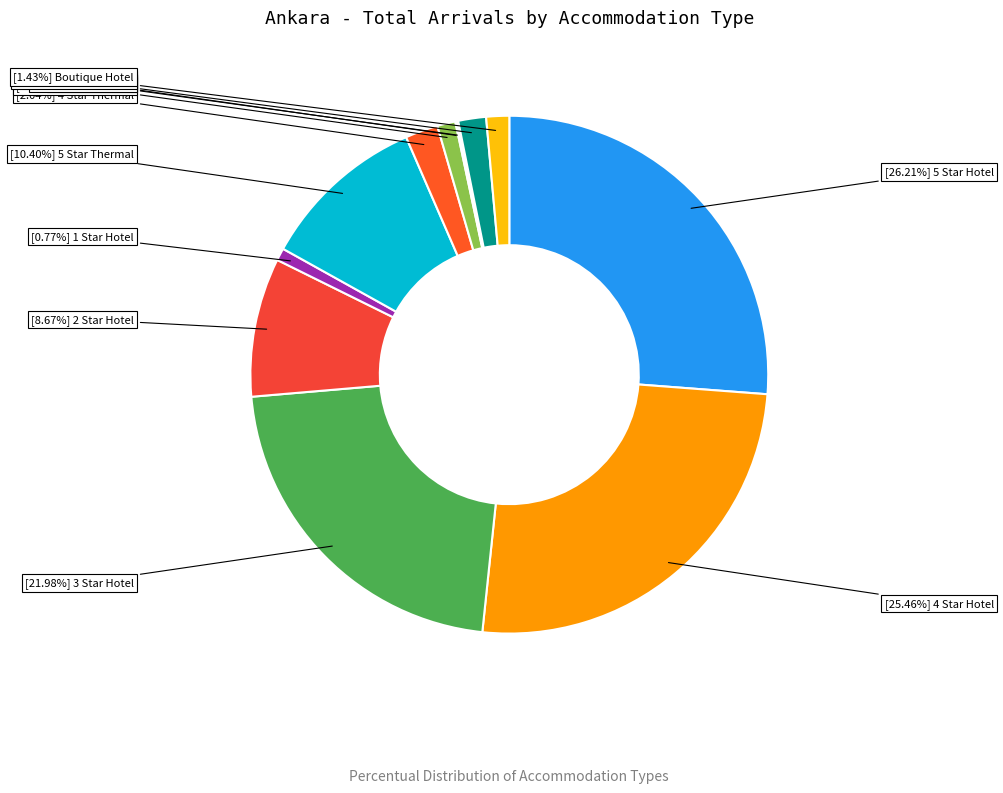

What is the largest slice in the pie chart?

5 Star Hotel